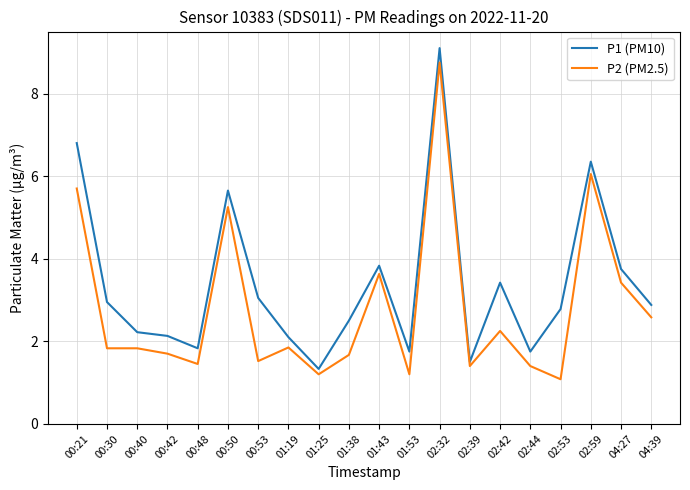

List the series in order of their overall mean, highest first.

P1 (PM10), P2 (PM2.5)